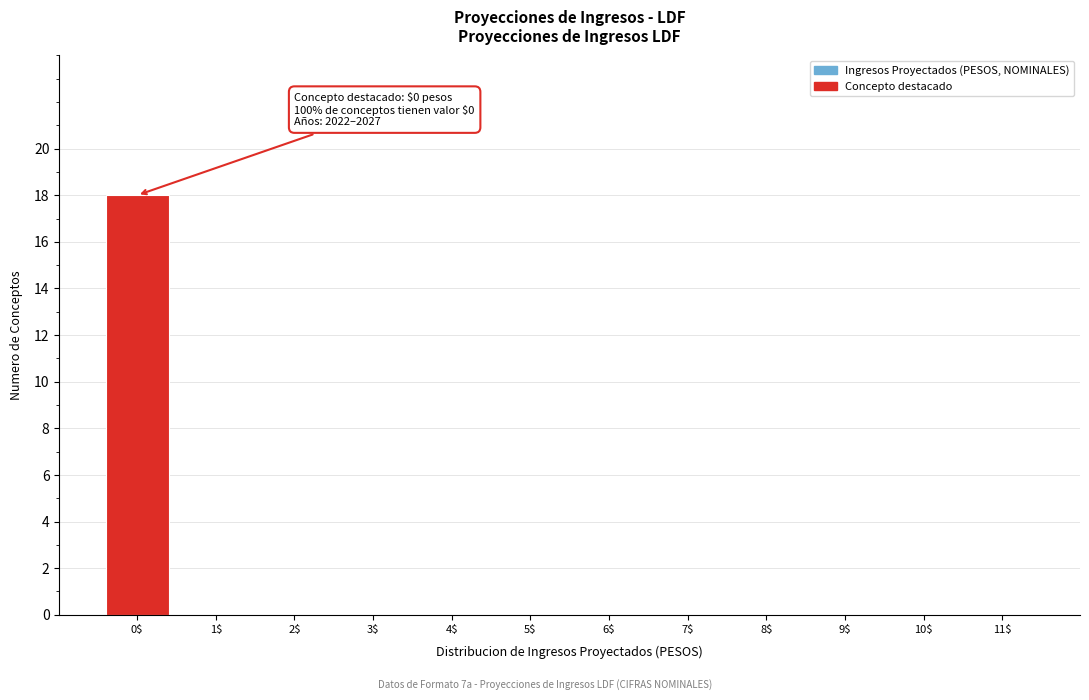

The chart shows a value of 0 at 11$. True or false?

True